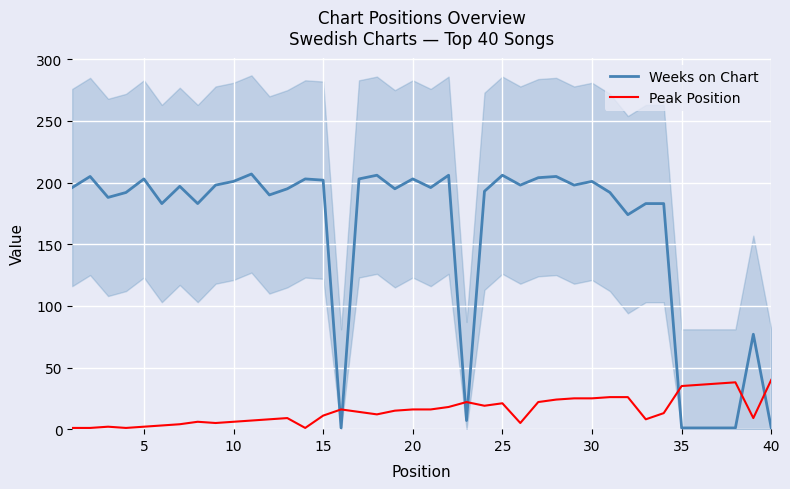

List the series in order of their overall mean, lowest first.

Peak Position, Weeks on Chart